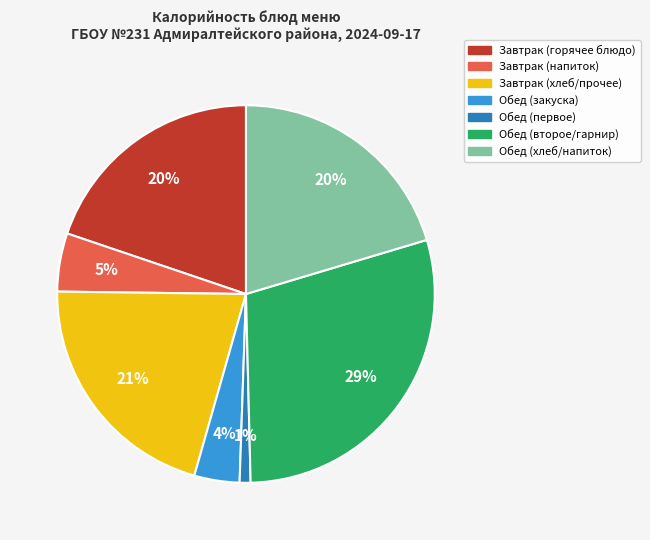

To the nearest percent, what is the difference between the largest and smallest slice percentages?

28%